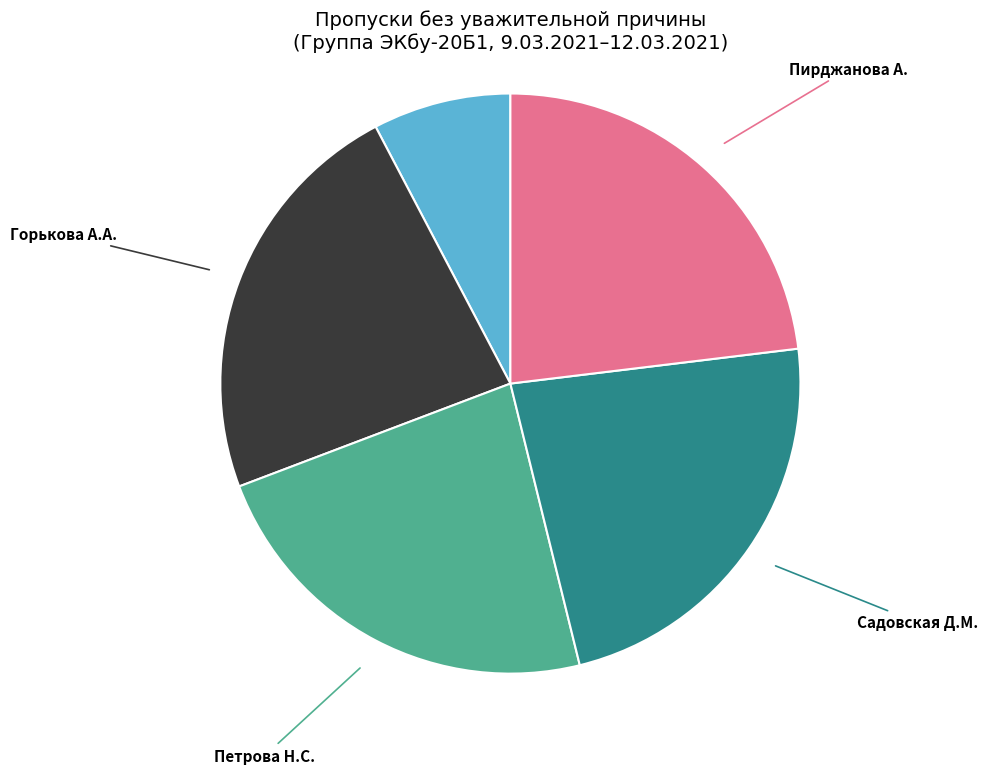

Does any single category account for the majority?

No